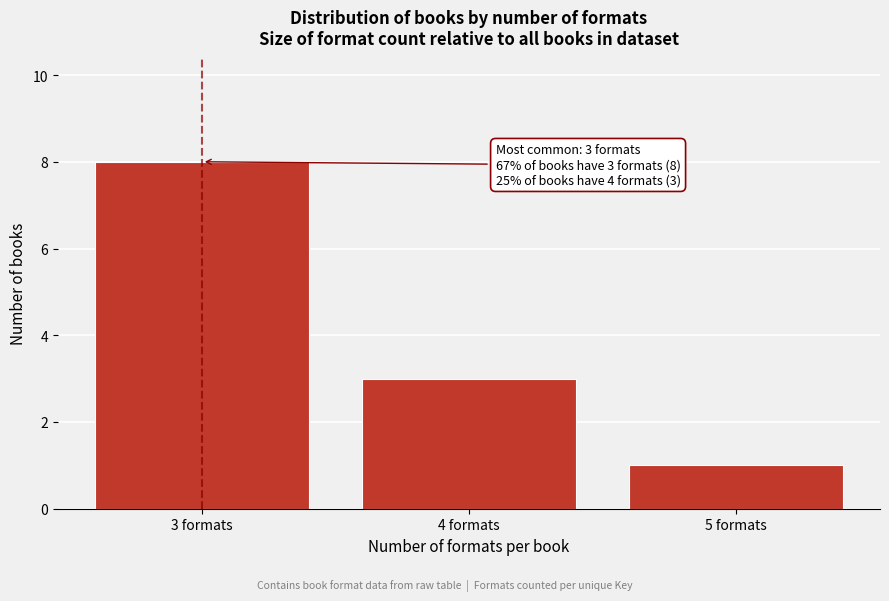

Which range on the x-axis has the tallest bar?

2.5 to 3.5